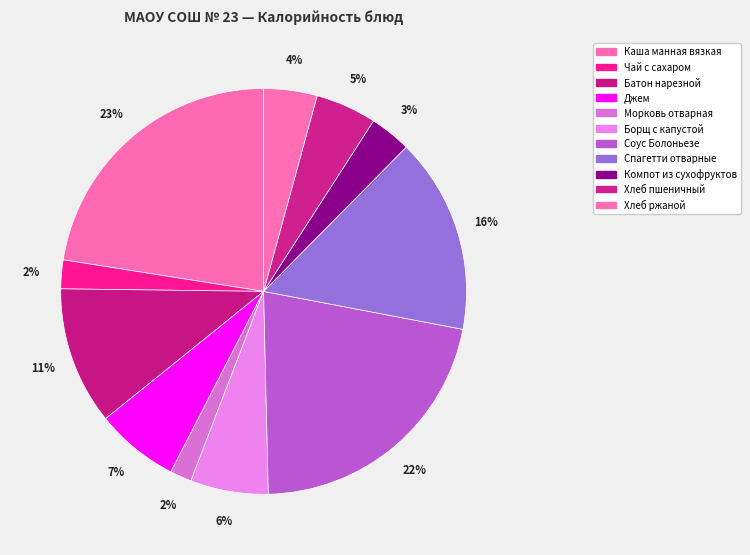

Count the number of slices in the pie.

11